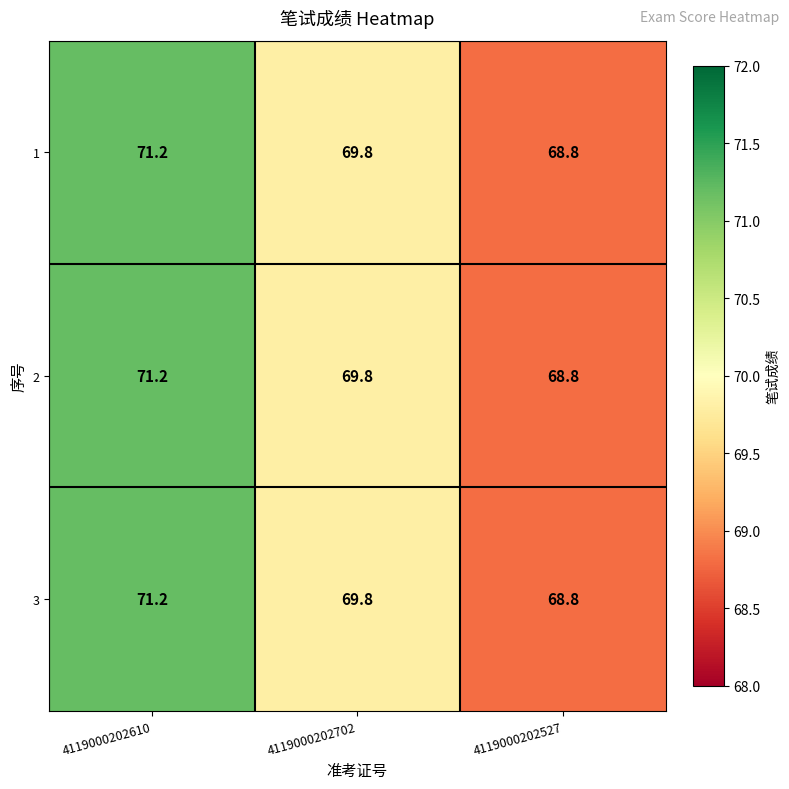

What is the total value across all series at 4119000202702?

209.4